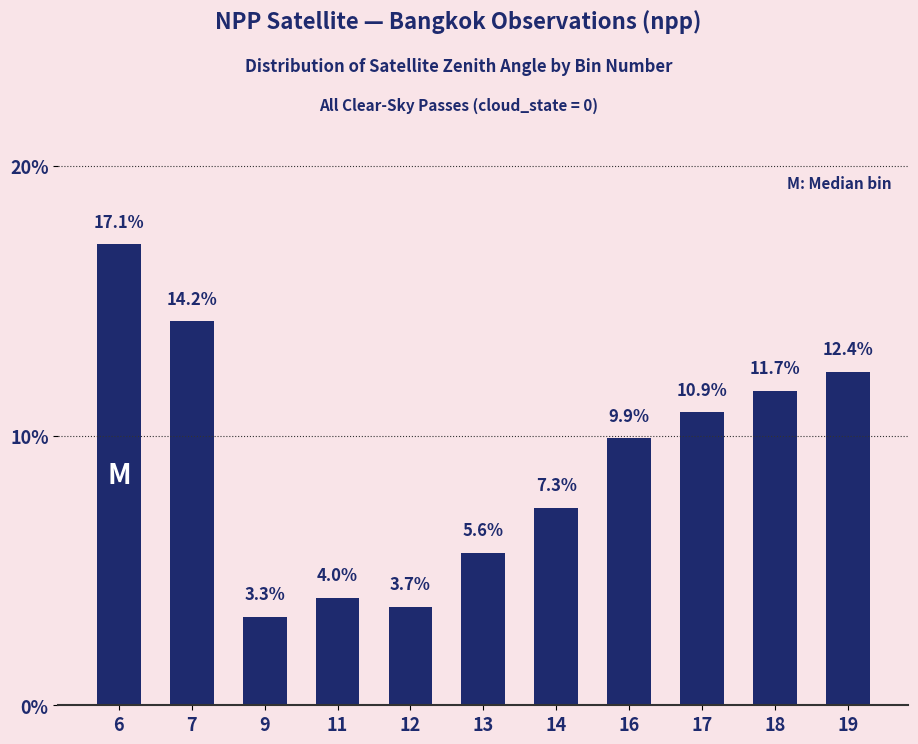

Reading left to right, transcribe all the data shown in this chart.

17.1	14.2	3.3	4.0	3.7	5.6	7.3	9.9	10.9	11.7	12.4